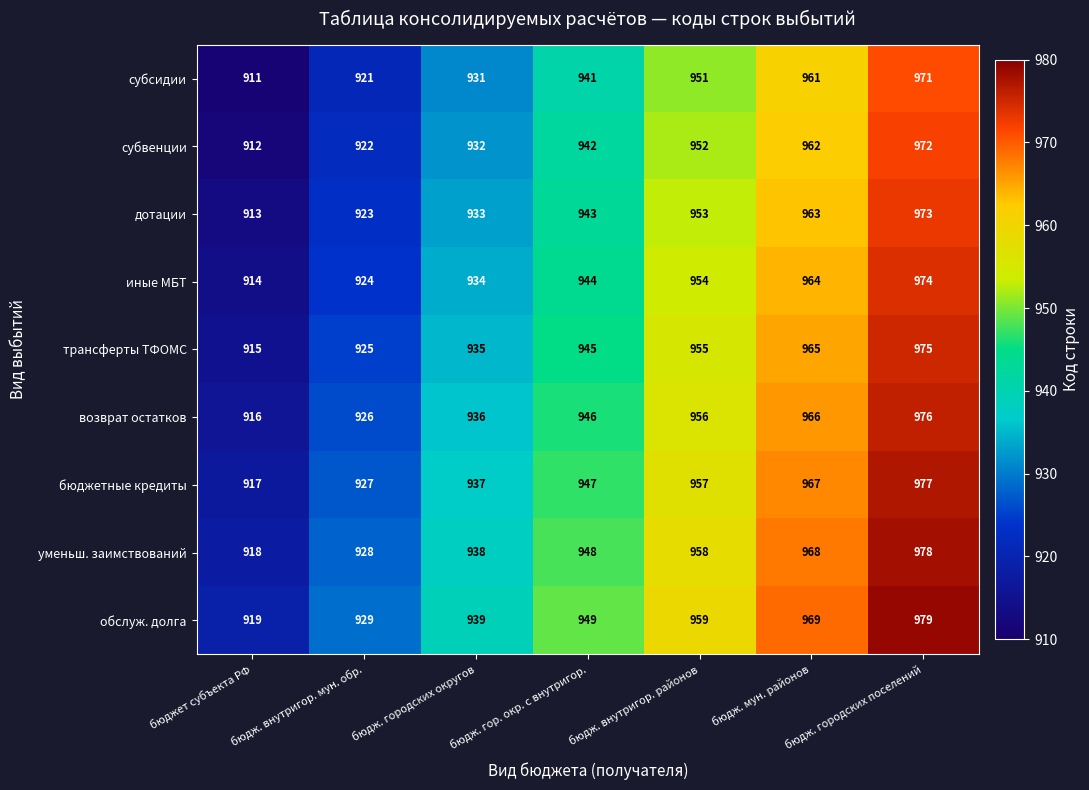

How many уменьш. заимствований values are between 928 and 968?

5